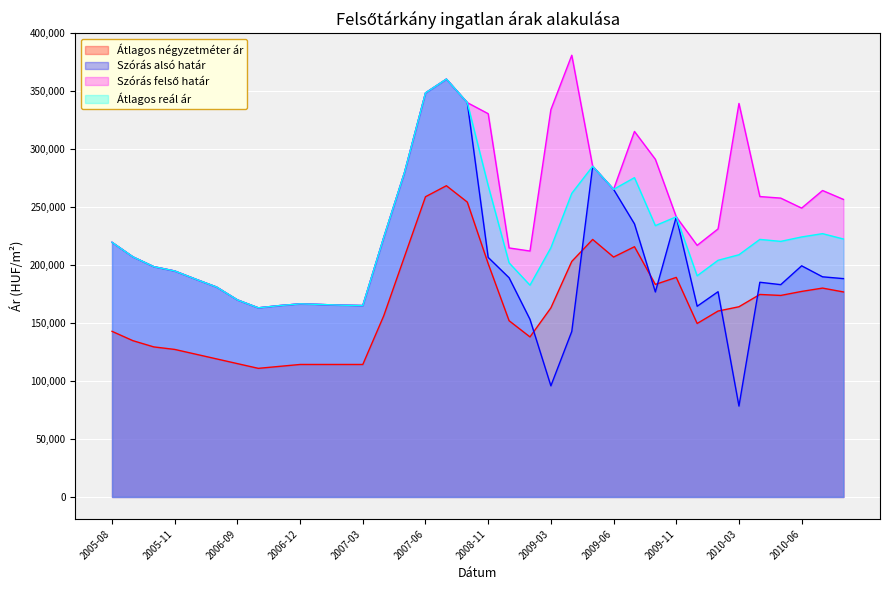

Which series has the largest total across all categories?

Szórás felső határ